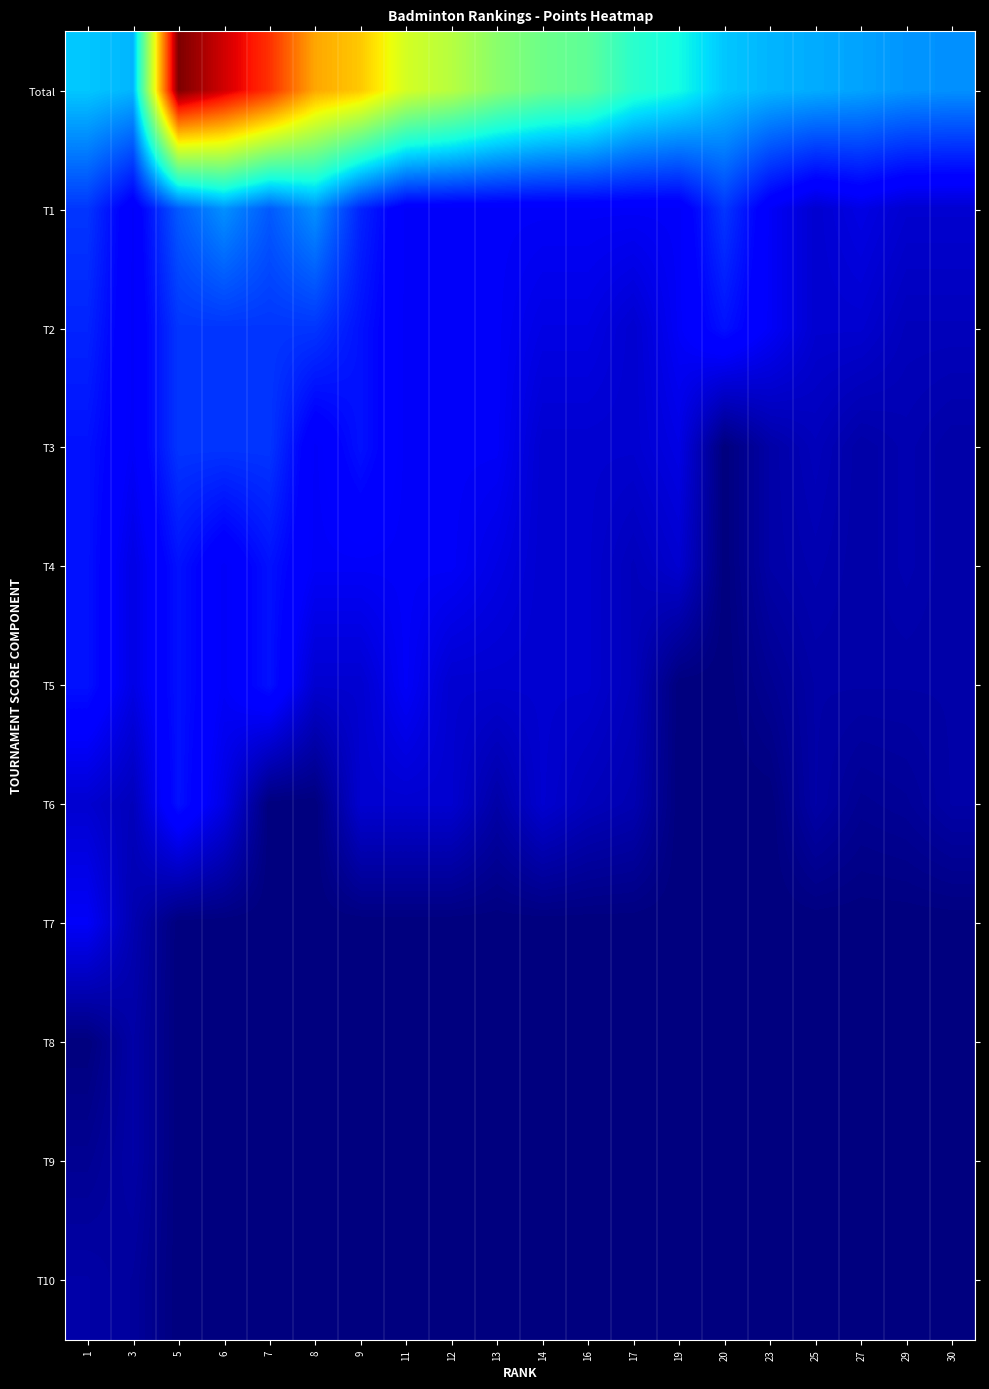

List the series in order of their peak value, lowest first.

T8, T9, T10, T7, T4, T5, T6, T2, T3, T1, Total